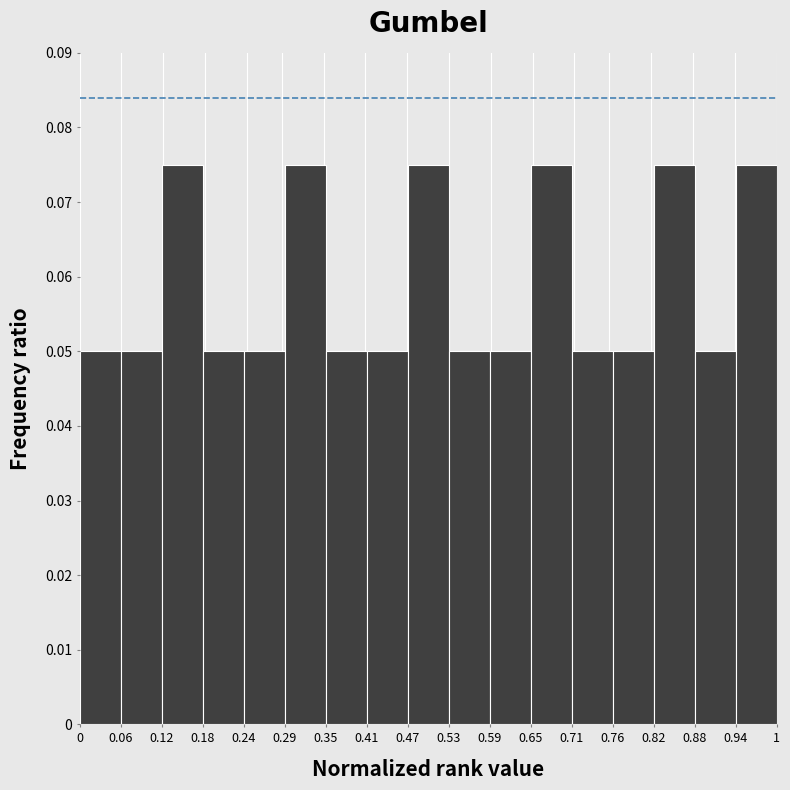

Reading left to right, transcribe this chart: for each bar, give the range it covers on the x-axis and its height. The values are not printed on the chart, so give them approximately, as read against the axis.

0 to 0.06: 0.050
0.06 to 0.12: 0.050
0.12 to 0.18: 0.075
0.18 to 0.24: 0.050
0.24 to 0.29: 0.050
0.29 to 0.35: 0.075
0.35 to 0.41: 0.050
0.41 to 0.47: 0.050
0.47 to 0.53: 0.075
0.53 to 0.59: 0.050
0.59 to 0.65: 0.050
0.65 to 0.71: 0.075
0.71 to 0.76: 0.050
0.76 to 0.82: 0.050
0.82 to 0.88: 0.075
0.88 to 0.94: 0.050
0.94 to 1: 0.075